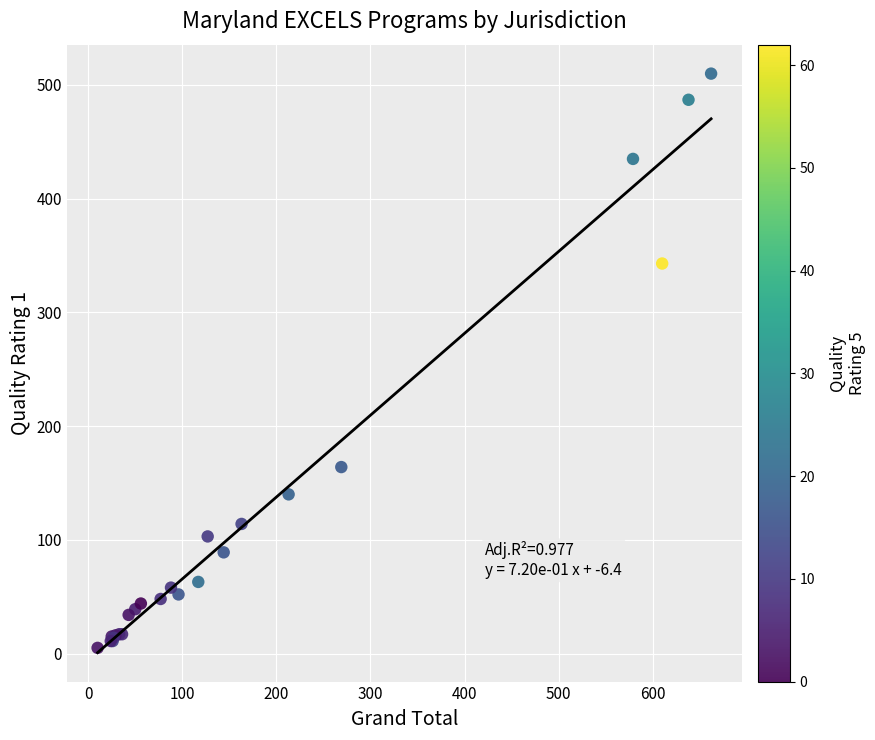

What Y value in the scatter plot is closest to 257?

343